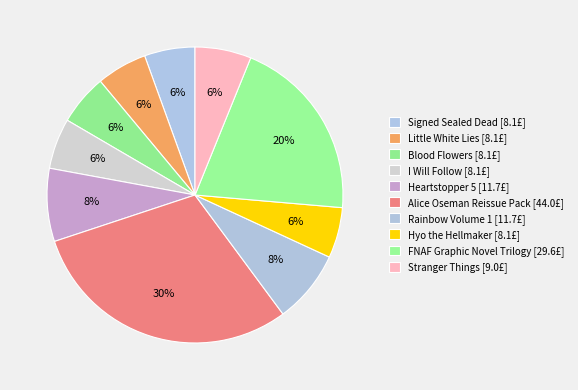

Is there any slice that represents more than half of the pie?

No